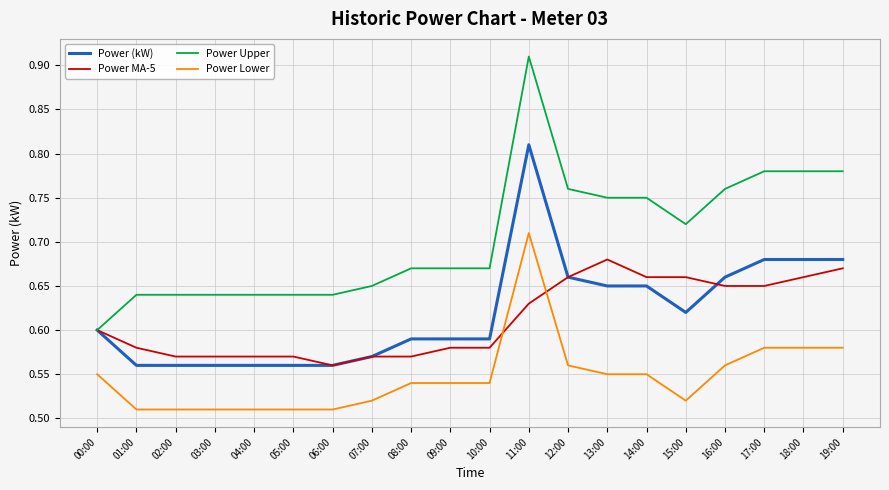

Where is Power Upper nearest to the value 0?

00:00